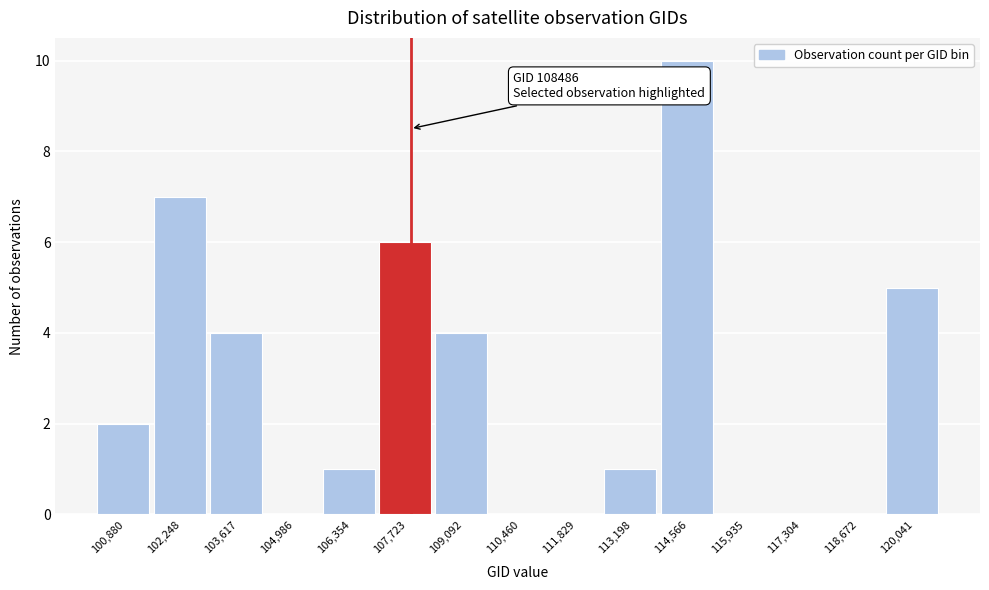

Reading left to right, what are all the values shown in this chart?

100,880=2	102,248=7	103,617=4	104,986=0	106,354=1	107,723=6	109,092=4	110,460=0	111,829=0	113,198=1	114,566=10	115,935=0	117,304=0	118,672=0	120,041=5